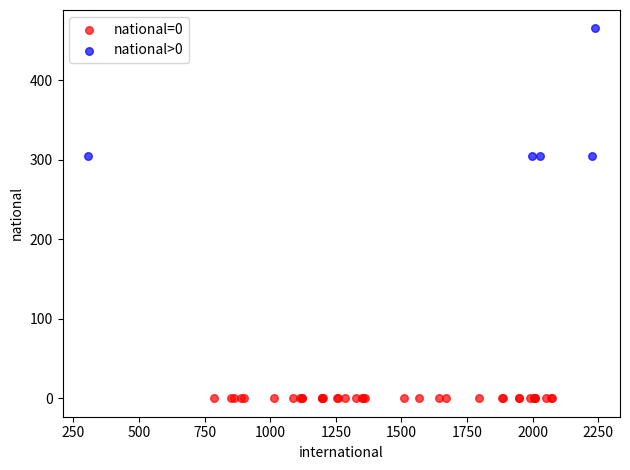

Which series contains the lowest Y value?

national=0